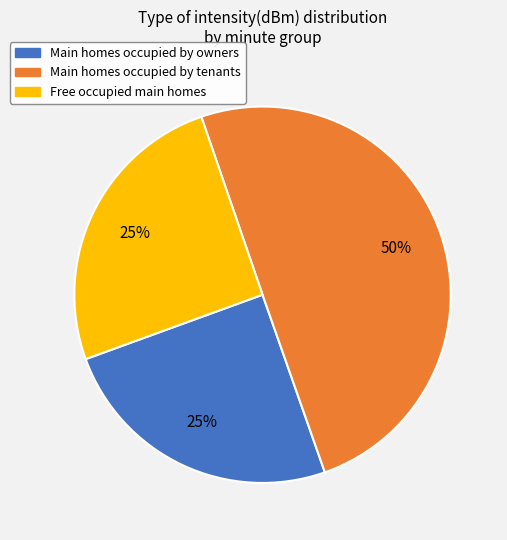

To the nearest percent, what is the average slice percentage?

33%